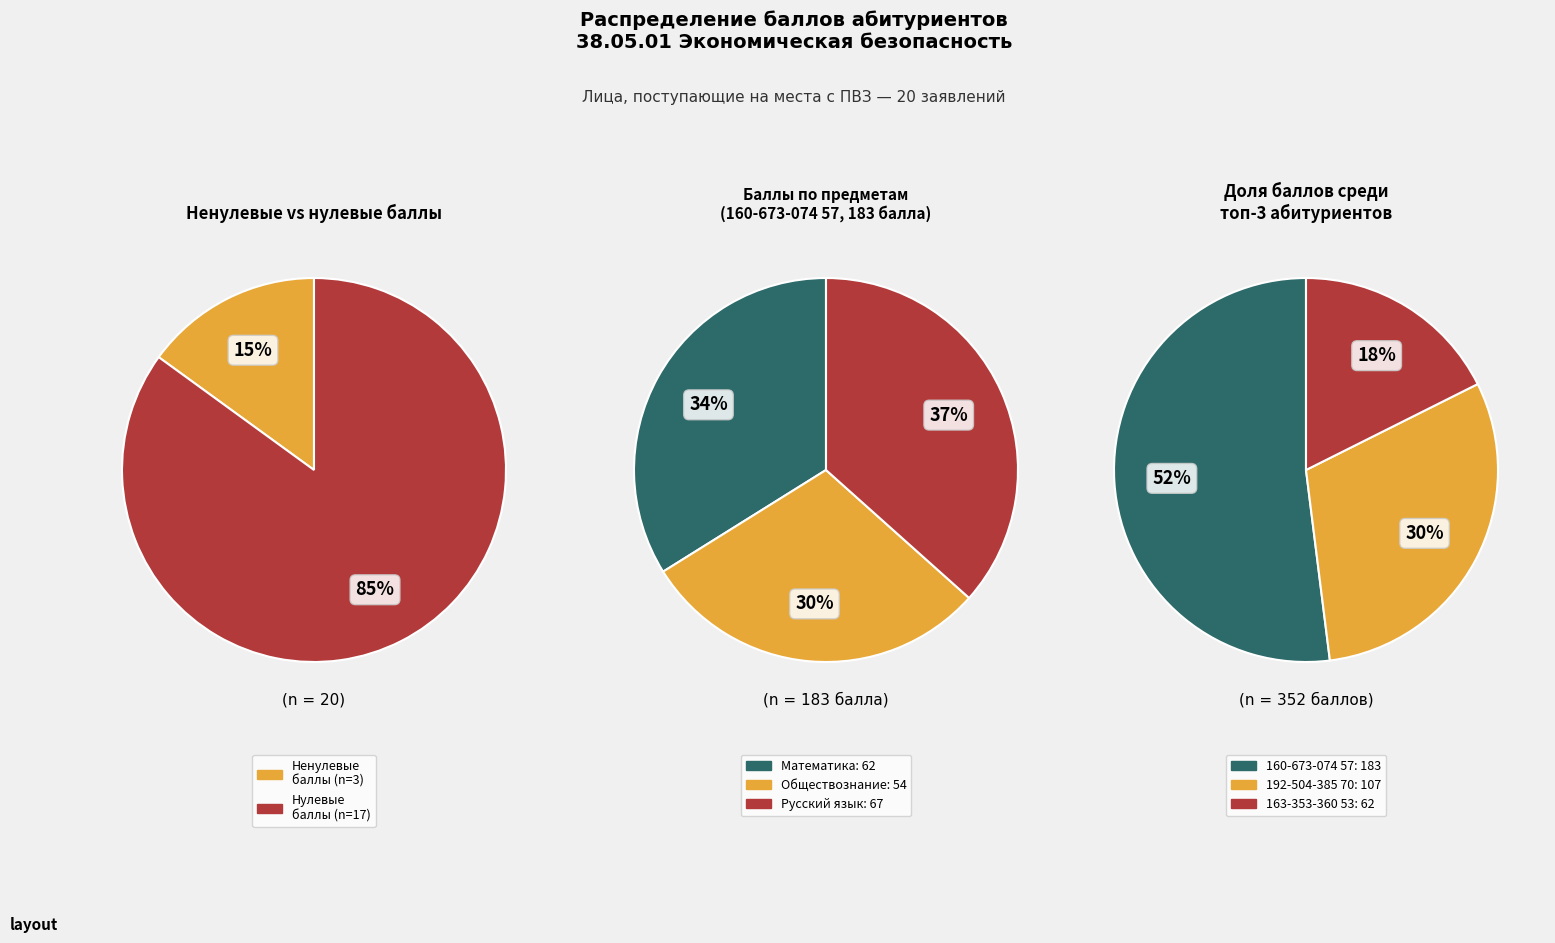

How many slices are in this pie chart?

3